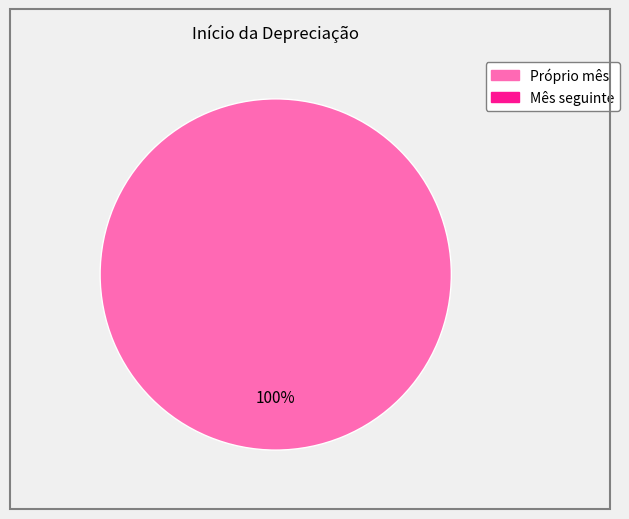

How many segments does this pie chart have?

1